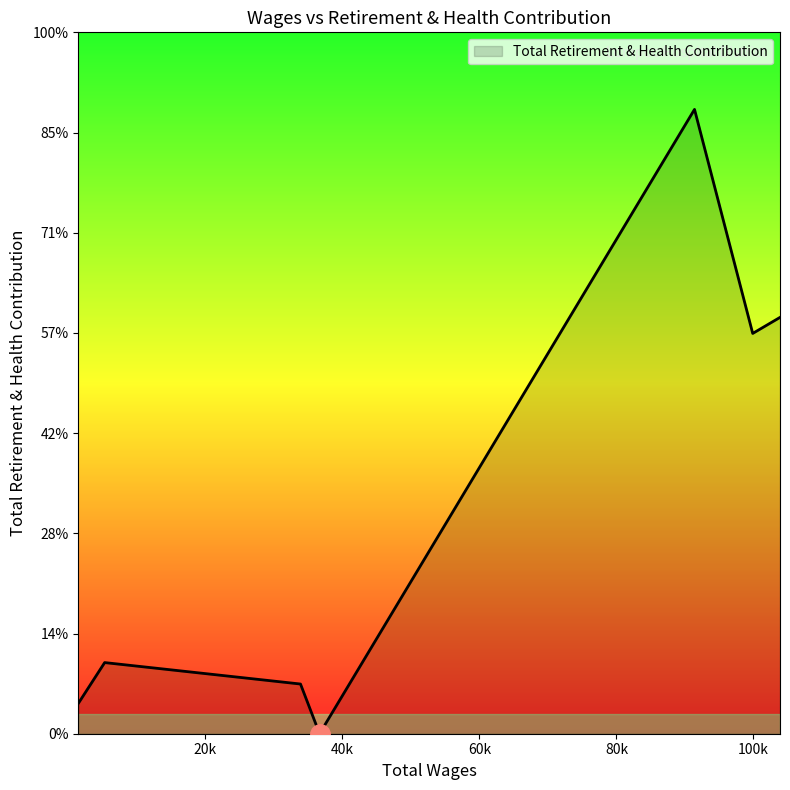

True or false: the data has more than 2 interior local peaks.

False